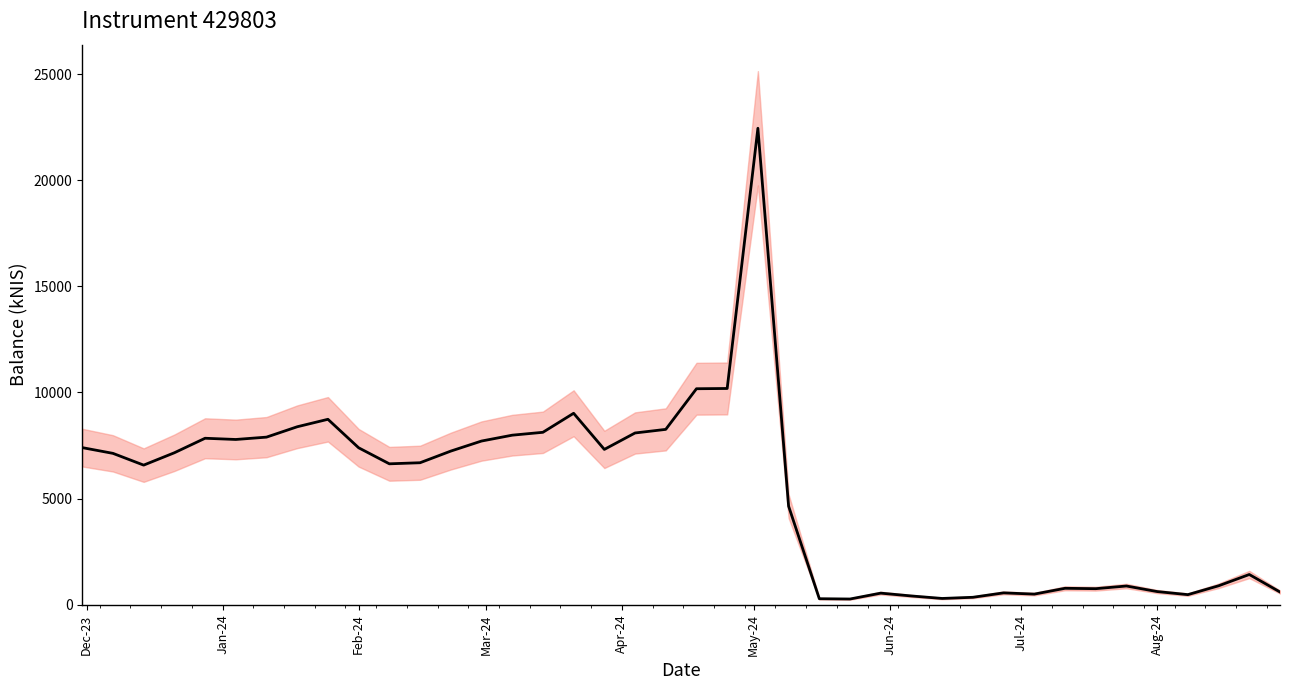

At which label does the data first exceed 7131?

Dec-23